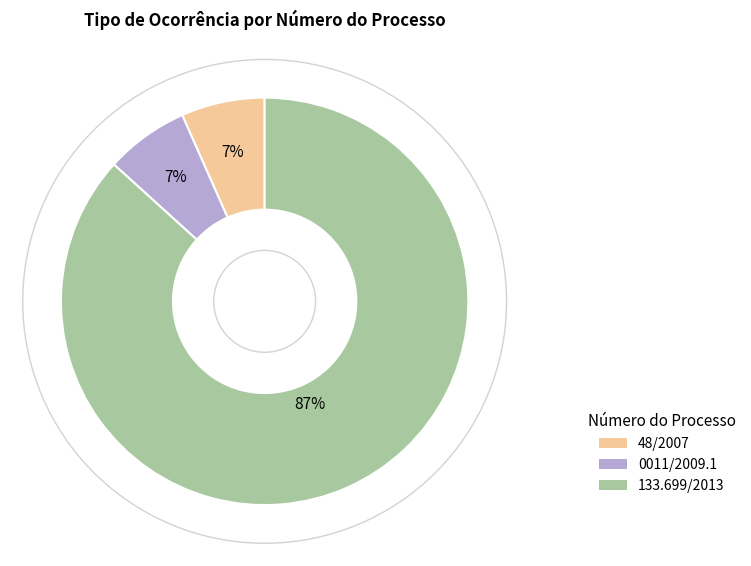

Which slice is the largest?

133.699/2013